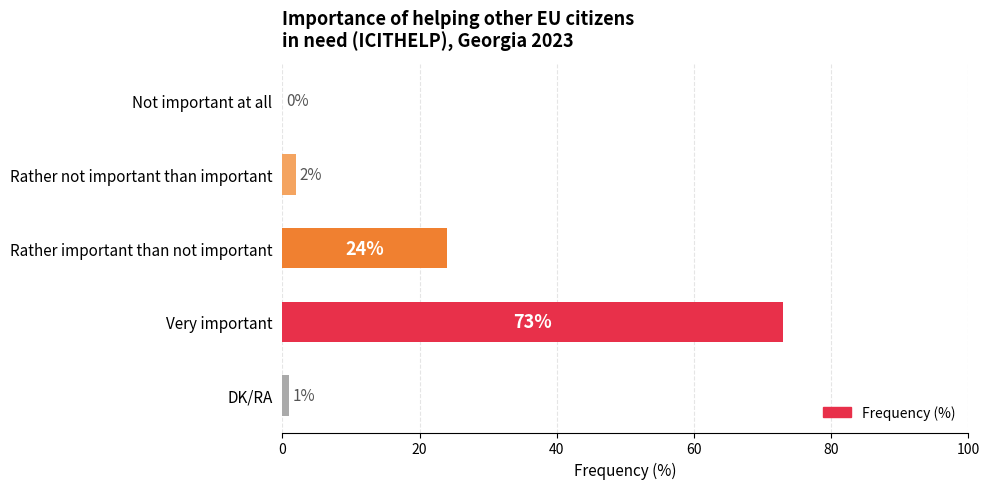

The value at Rather not important than important is 2. True or false?

True